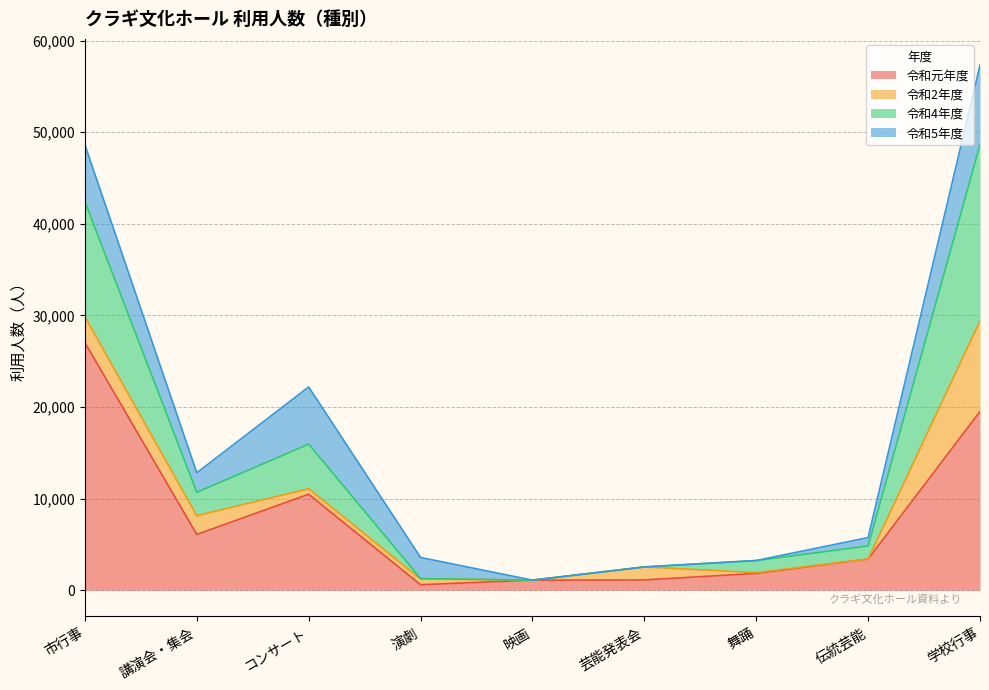

What is the highest value of the 令和元年度 series?

27033